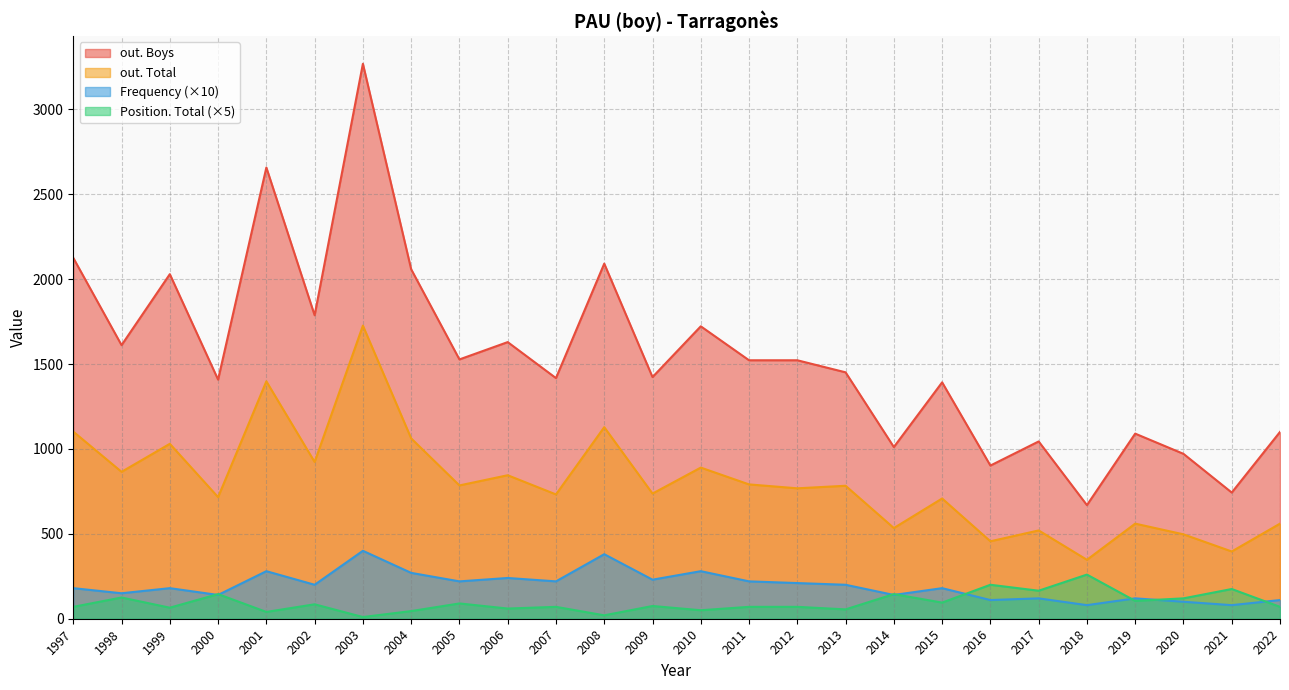

Which has a higher value, 2008 or 2013?

2008